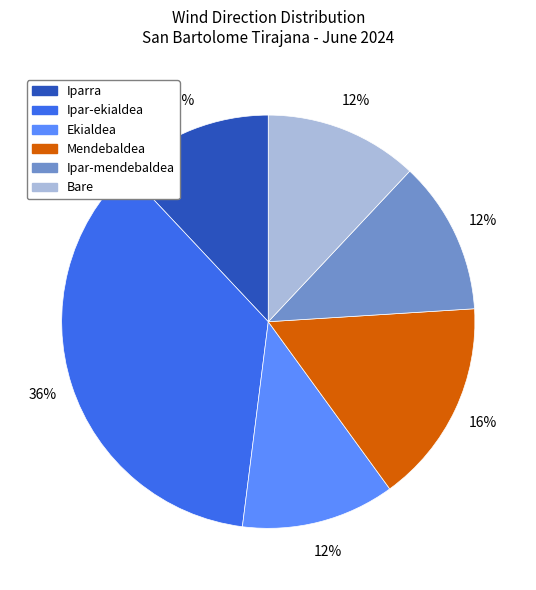

To the nearest percent, what is the average slice percentage?

17%